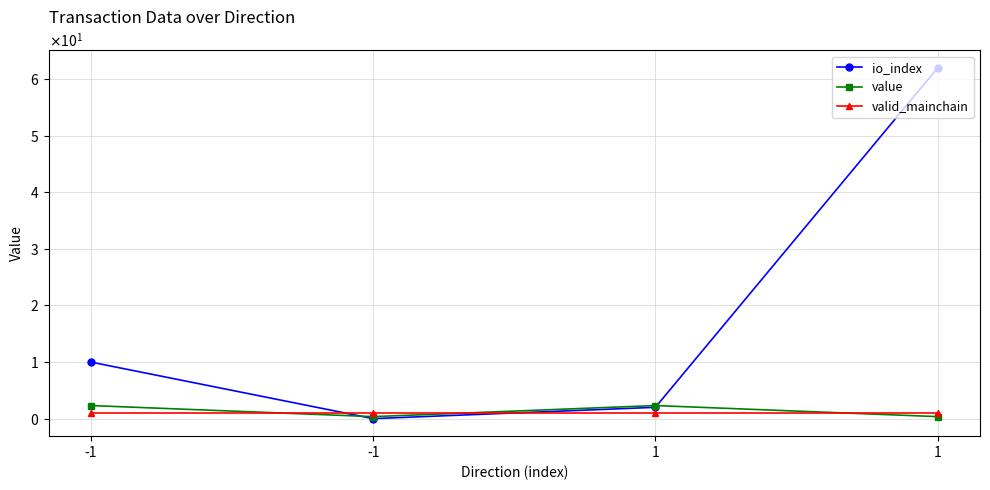

What are all the series names shown in the legend?

io_index, value, valid_mainchain